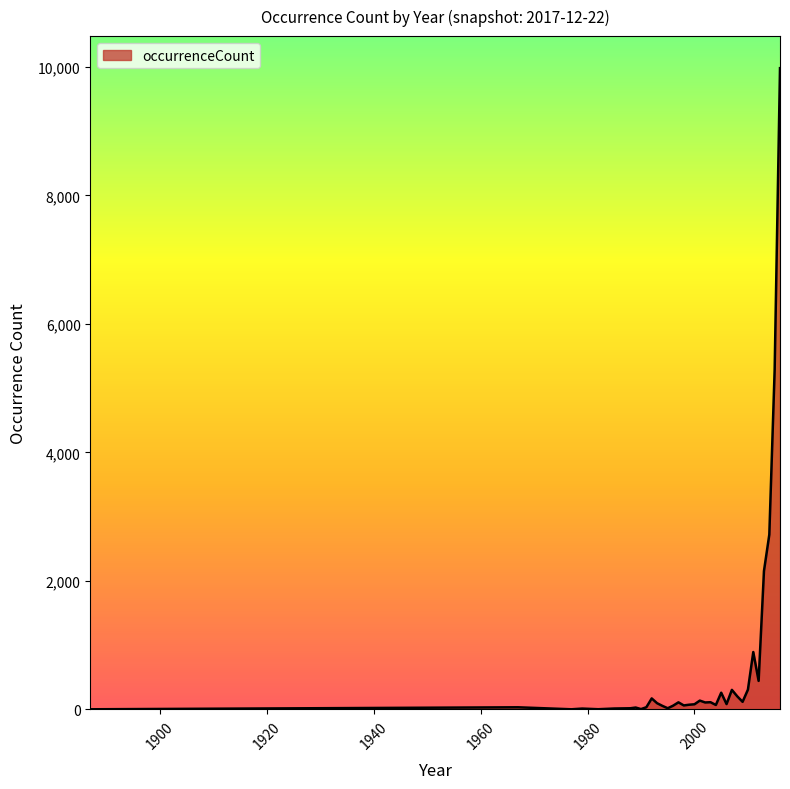

What is the difference between the maximum and minimum values?

9978